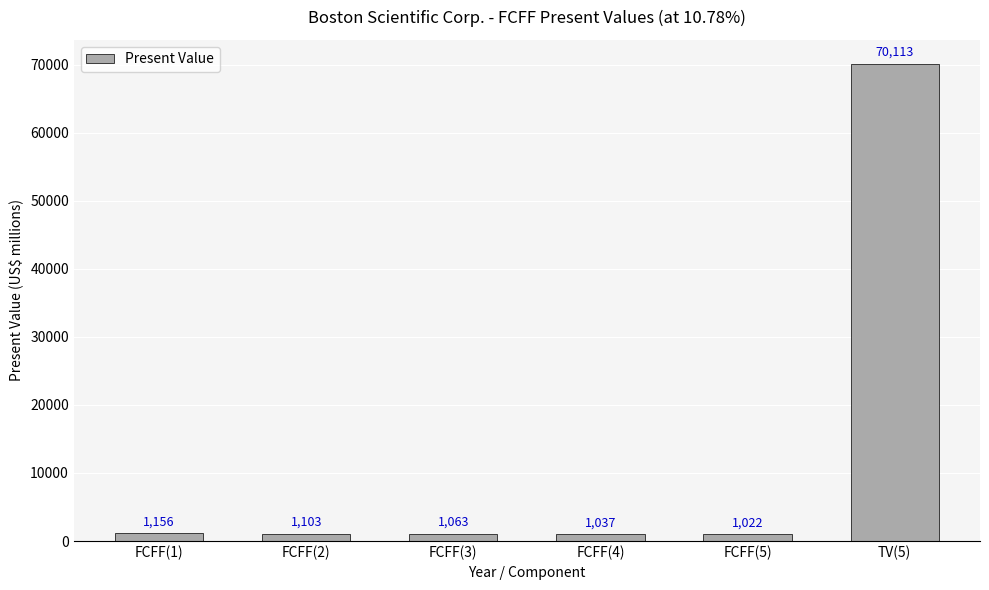

What is the label of the 3rd bar from the left?

FCFF(3)